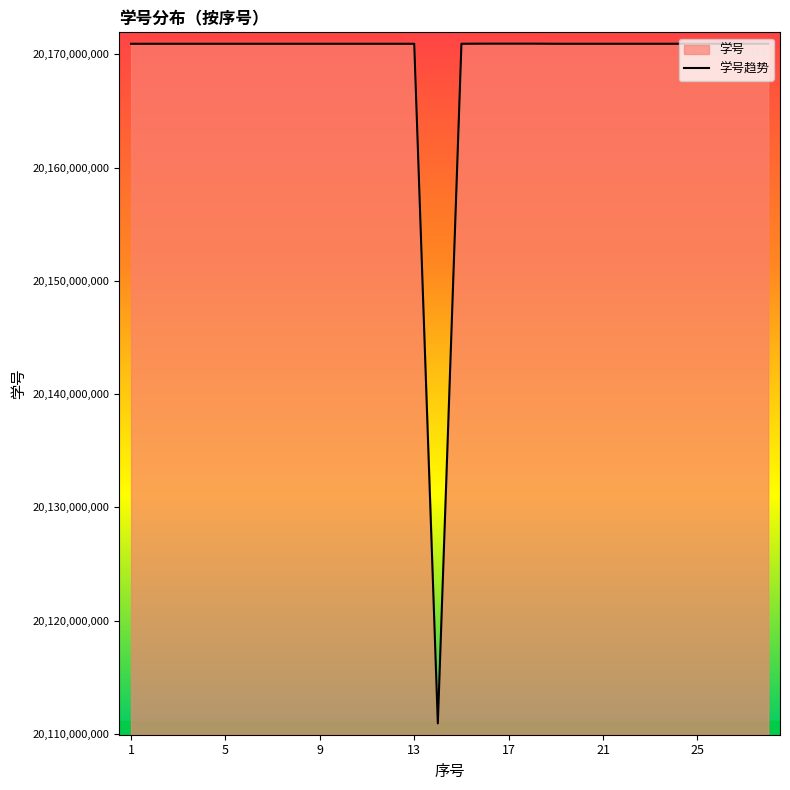

What is the difference between the maximum and minimum values?

60007191